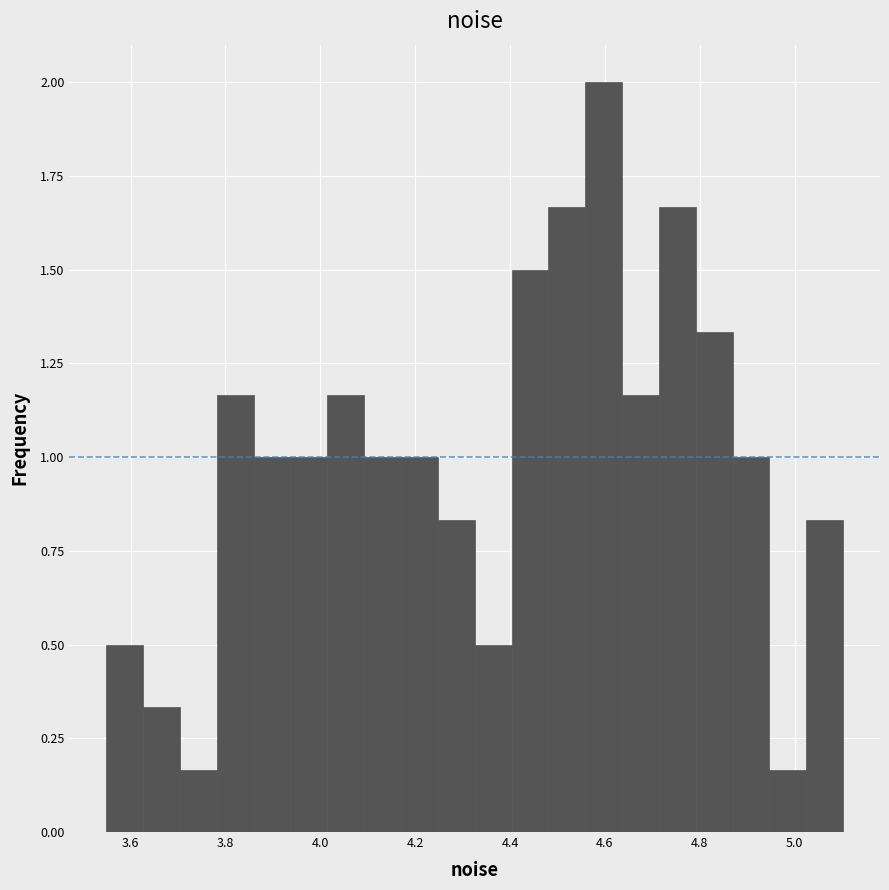

Read against the x-axis, roughly where is the centre of the tallest bar?

4.60